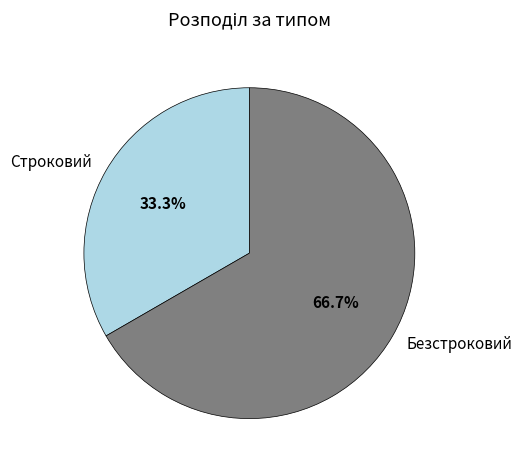

What is the smallest slice in the pie chart?

Строковий